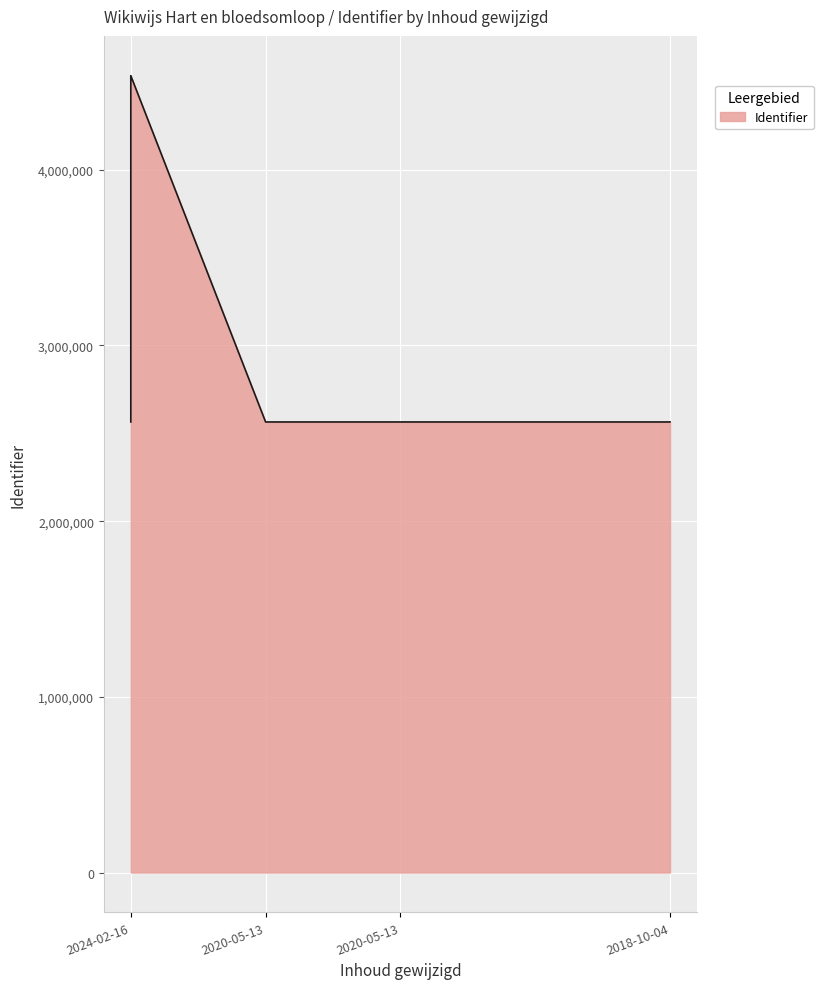

What is the ratio of the value at 2024-02-16 to the value at 2024-02-16?

1.0